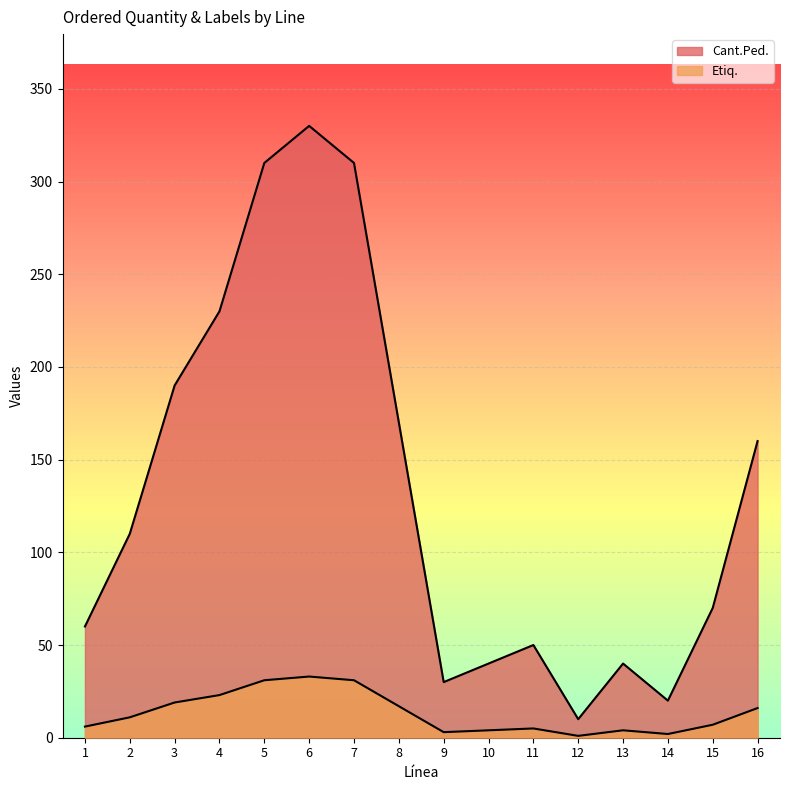

How many lines are shown in the chart?

2